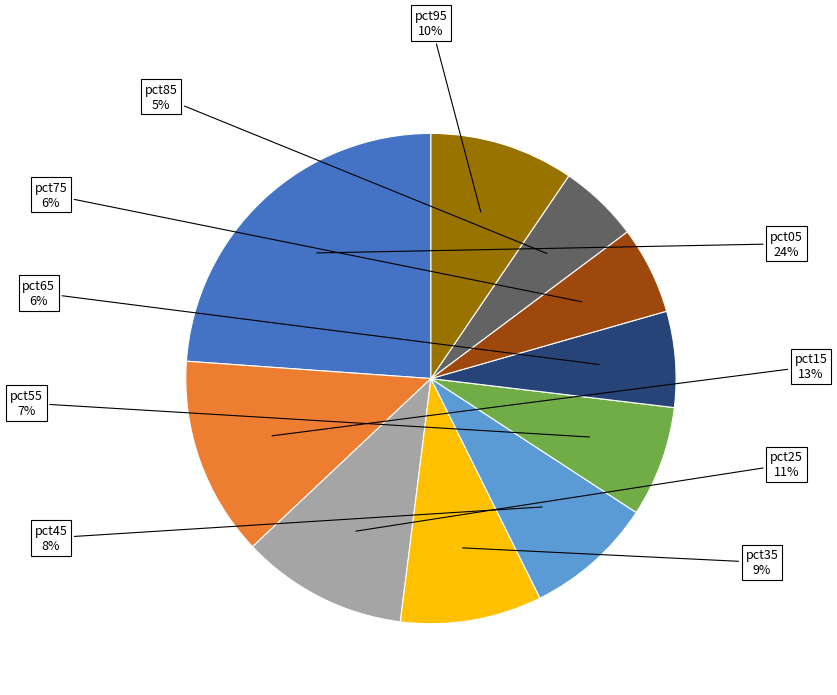

Does any single category account for the majority?

No